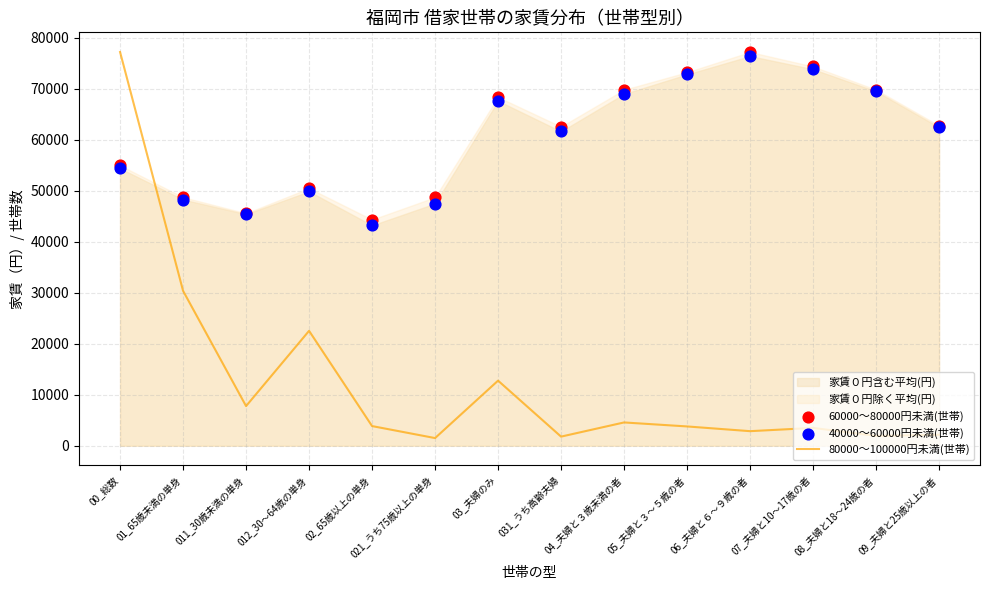

What is the total value across all series at 012_30～64歳の単身?

122847.0